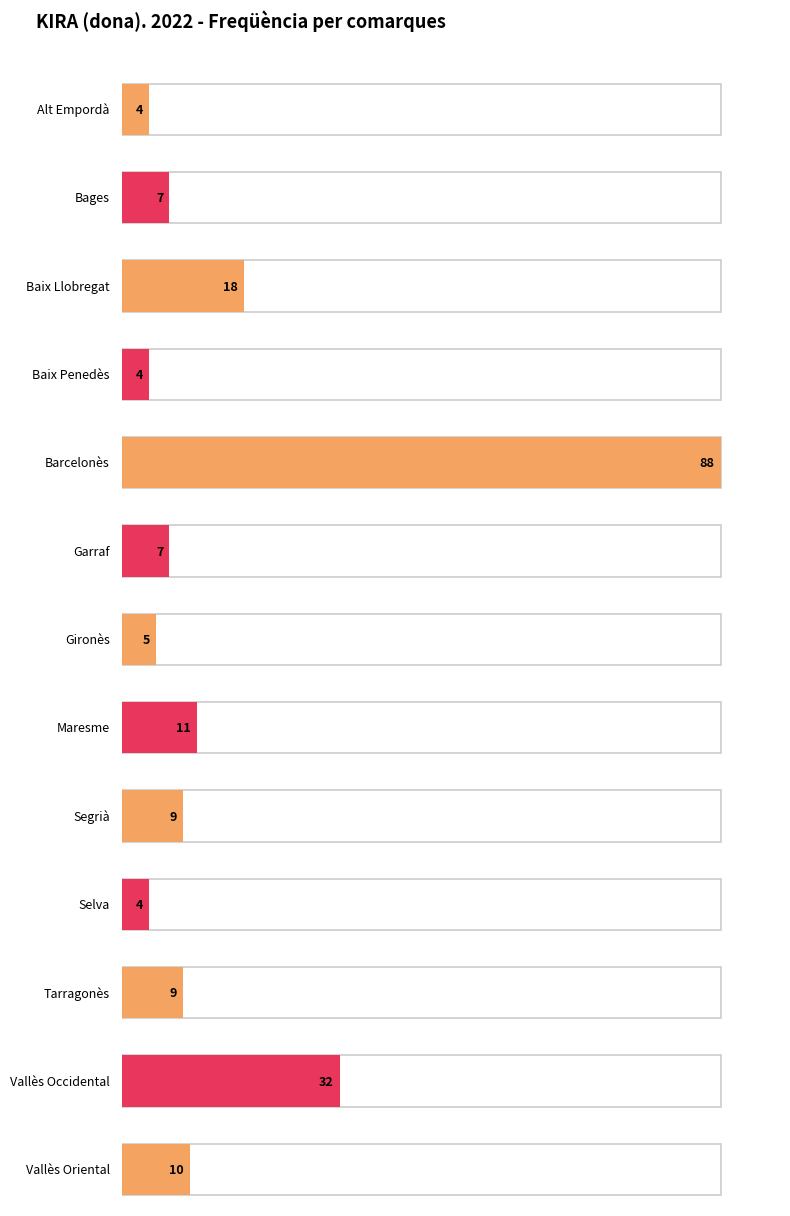

True or false: the data shows 56 at Vallès Occidental.

False